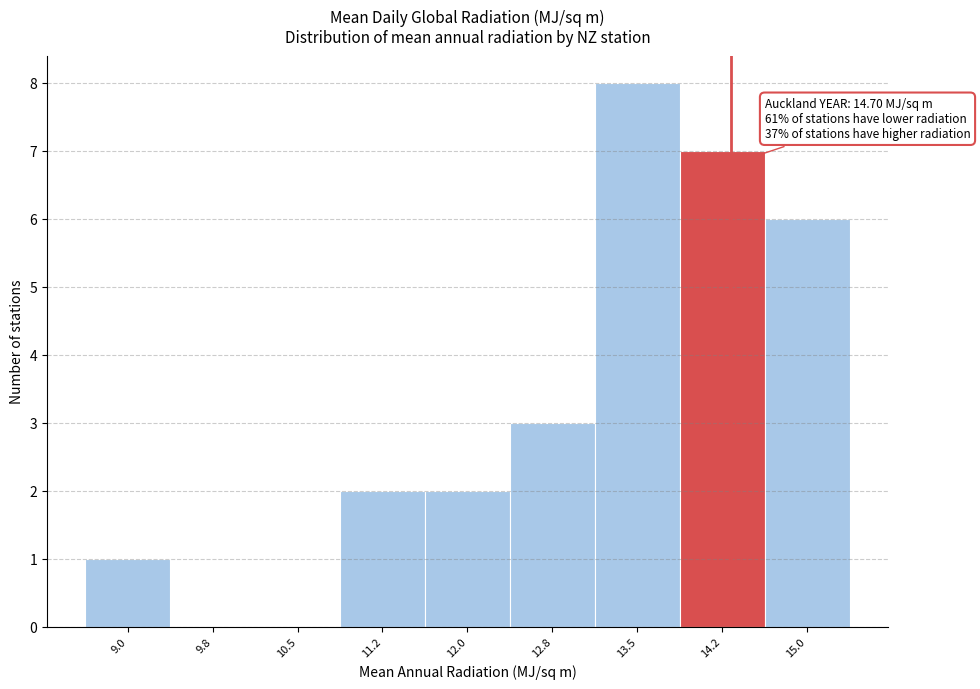

Reading right to left, extract all data points from this chart.

15.0=6	14.2=7	13.5=8	12.8=3	12.0=2	11.2=2	10.5=0	9.8=0	9.0=1